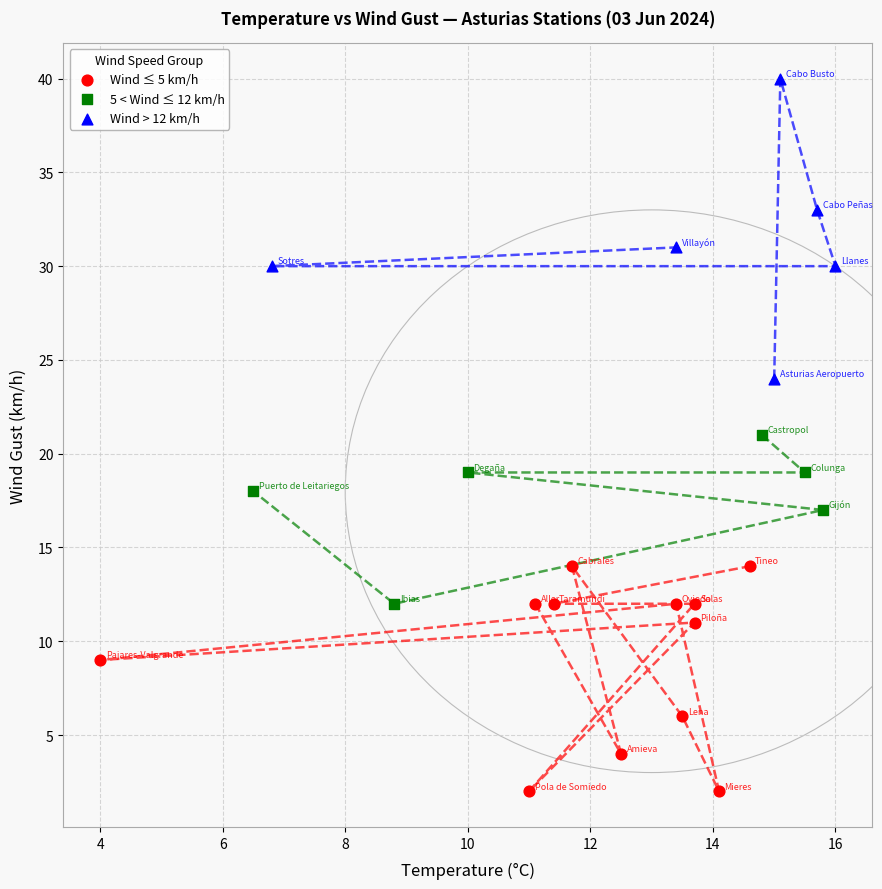

Which series reaches the minimum Y coordinate?

Wind ≤ 5 km/h